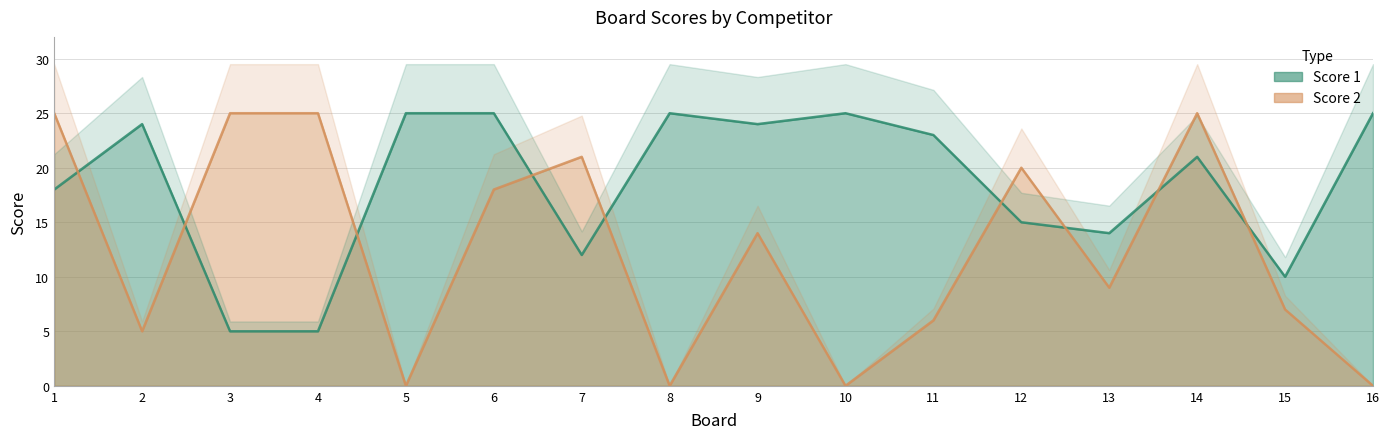

Rank the series by their average value, from lowest to highest.

Score 2, Score 1